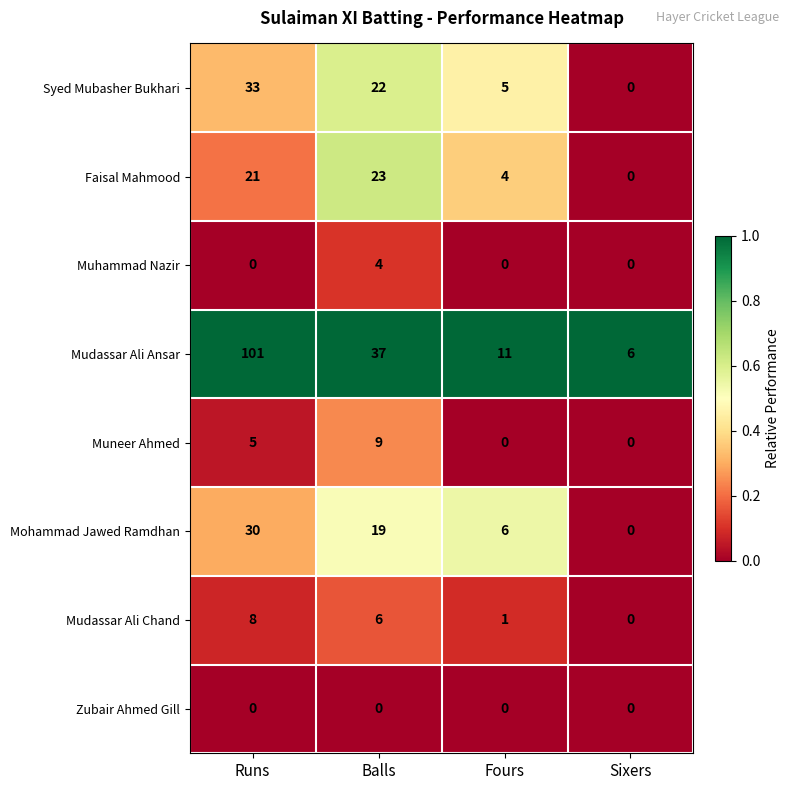

What is the difference between the Mudassar Ali Chand values at Balls and Fours?

5